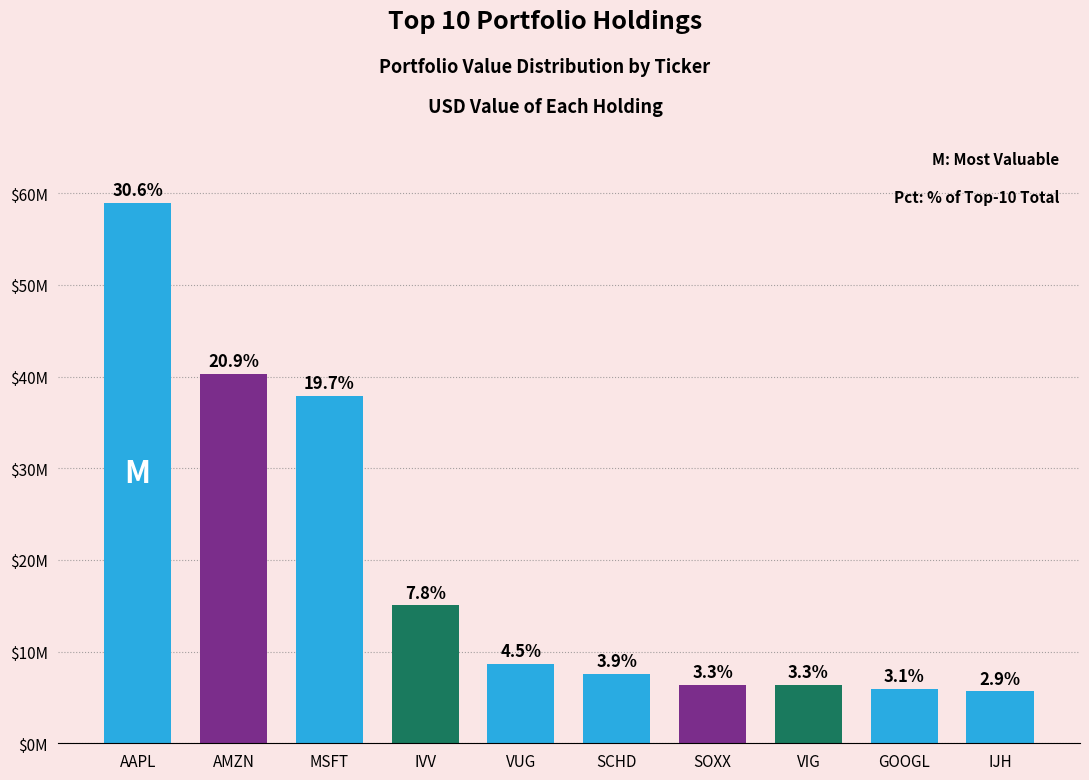

What is the change in value from AMZN to SCHD?

-32746000